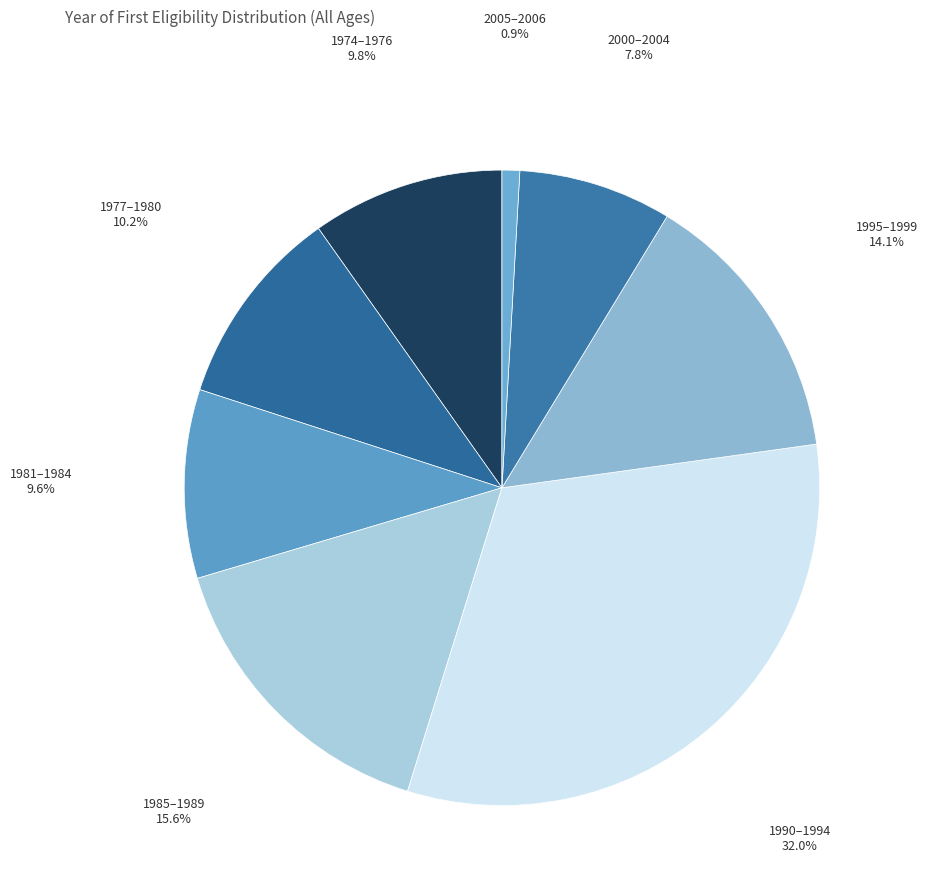

What is the smallest slice in the pie chart?

2005–2006